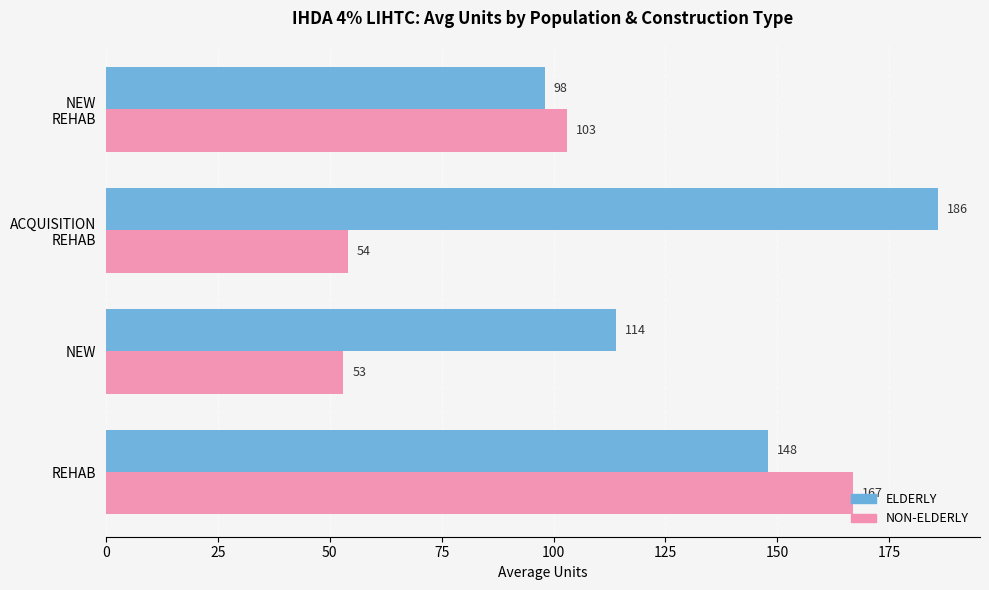

Which series has the largest range (max minus min)?

NON-ELDERLY